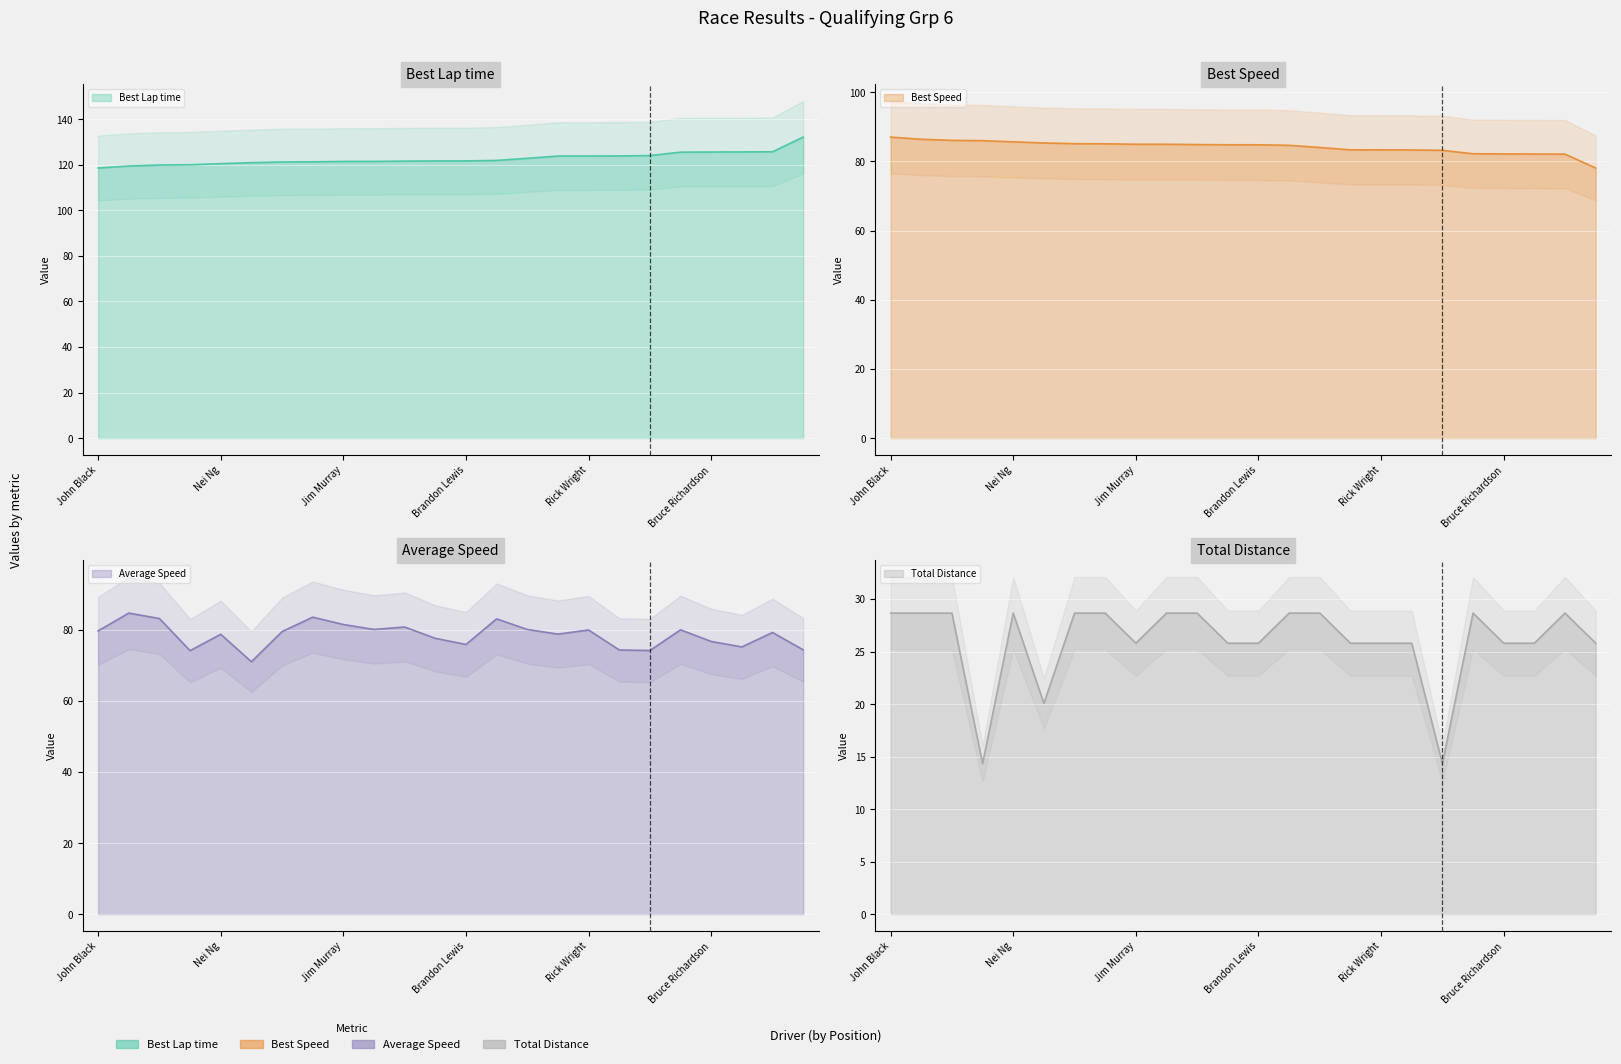

Reading right to left, list all the values displayed in this chart.

Best Lap time: Kevin OConnor=132.1	Tim McMann=125.7	Steven Grandin=125.6	Bruce Richardson=125.6	Yehia Eissa=125.5	Aaron Devenport=124.0	John MacIntyre=123.9	Rick Wright=123.8	Hank Raymond=123.8	James Chartres=122.8	Andy Hettrick=121.9	Brandon Lewis=121.7	Steven Cento=121.7	Randy McAyeal=121.6	Robert Sachs=121.5	Jim Murray=121.4	Jerry Aplass=121.3	Gregory Hoff=121.2	Scott Yarbrough=120.9	Nei Ng=120.5	Robert Breton=120.0	Bill Booth=119.9	Mike Smith=119.4	John Black=118.6
Best Speed: Kevin OConnor=78.1	Tim McMann=82.1	Steven Grandin=82.1	Bruce Richardson=82.2	Yehia Eissa=82.2	Aaron Devenport=83.2	John MacIntyre=83.3	Rick Wright=83.3	Hank Raymond=83.3	James Chartres=84.0	Andy Hettrick=84.6	Brandon Lewis=84.8	Steven Cento=84.8	Randy McAyeal=84.9	Robert Sachs=84.9	Jim Murray=85.0	Jerry Aplass=85.1	Gregory Hoff=85.1	Scott Yarbrough=85.3	Nei Ng=85.6	Robert Breton=86.0	Bill Booth=86.1	Mike Smith=86.4	John Black=87.0
Average Speed: Kevin OConnor=74.4	Tim McMann=79.3	Steven Grandin=75.2	Bruce Richardson=76.7	Yehia Eissa=80.0	Aaron Devenport=74.2	John MacIntyre=74.4	Rick Wright=80.0	Hank Raymond=78.8	James Chartres=80.1	Andy Hettrick=83.1	Brandon Lewis=75.9	Steven Cento=77.6	Randy McAyeal=80.8	Robert Sachs=80.1	Jim Murray=81.5	Jerry Aplass=83.6	Gregory Hoff=79.5	Scott Yarbrough=71.0	Nei Ng=78.8	Robert Breton=74.2	Bill Booth=83.2	Mike Smith=84.7	John Black=79.7
Total Distance: Kevin OConnor=25.8	Tim McMann=28.7	Steven Grandin=25.8	Bruce Richardson=25.8	Yehia Eissa=28.7	Aaron Devenport=14.3	John MacIntyre=25.8	Rick Wright=25.8	Hank Raymond=25.8	James Chartres=28.7	Andy Hettrick=28.7	Brandon Lewis=25.8	Steven Cento=25.8	Randy McAyeal=28.7	Robert Sachs=28.7	Jim Murray=25.8	Jerry Aplass=28.7	Gregory Hoff=28.7	Scott Yarbrough=20.1	Nei Ng=28.7	Robert Breton=14.3	Bill Booth=28.7	Mike Smith=28.7	John Black=28.7